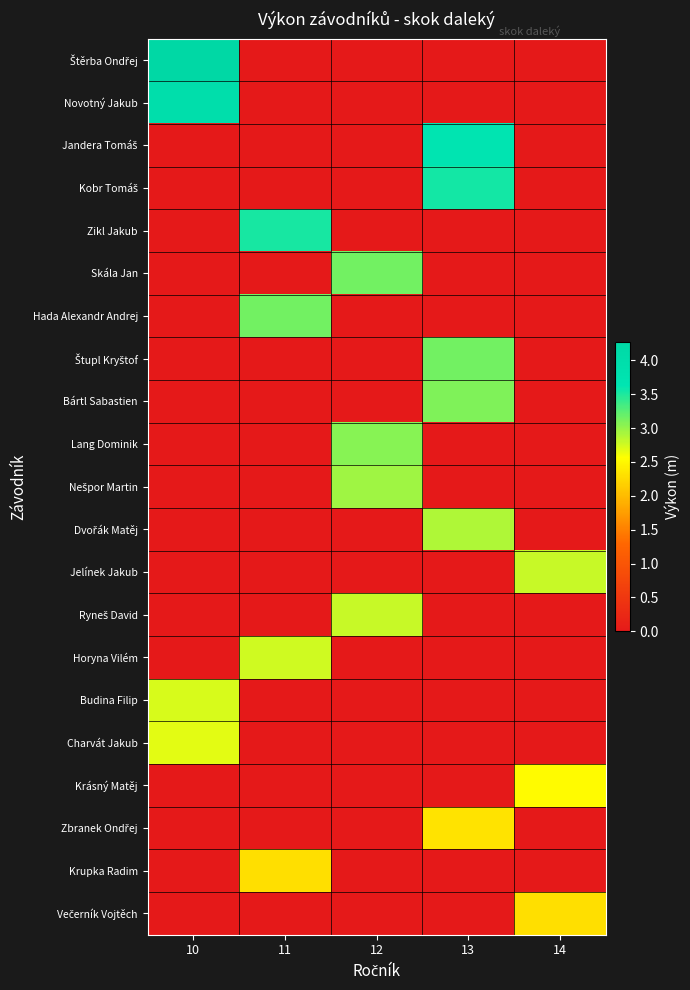

Between 12 and 14, which is larger?

12